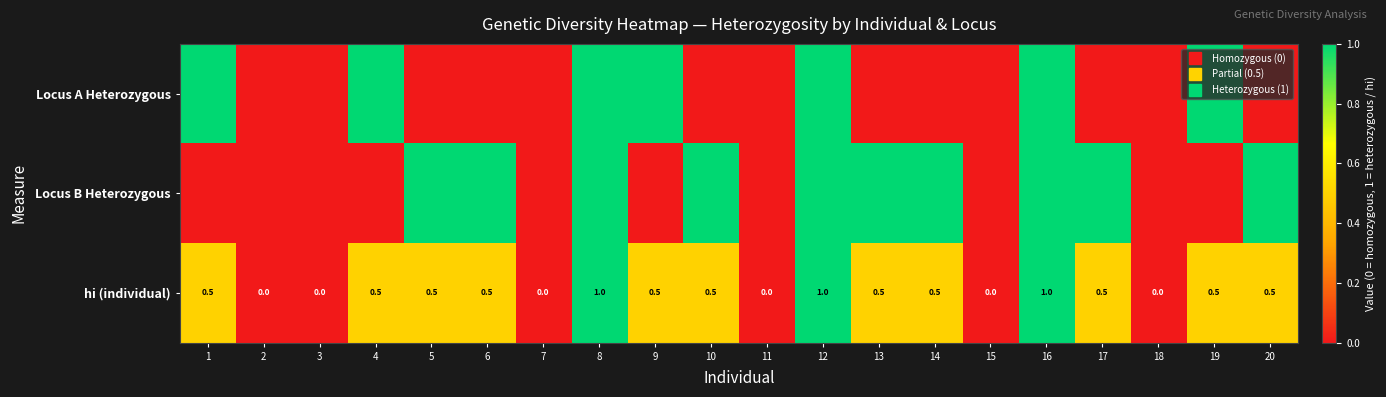

What is the average value of the Locus A Heterozygous series?

0.3